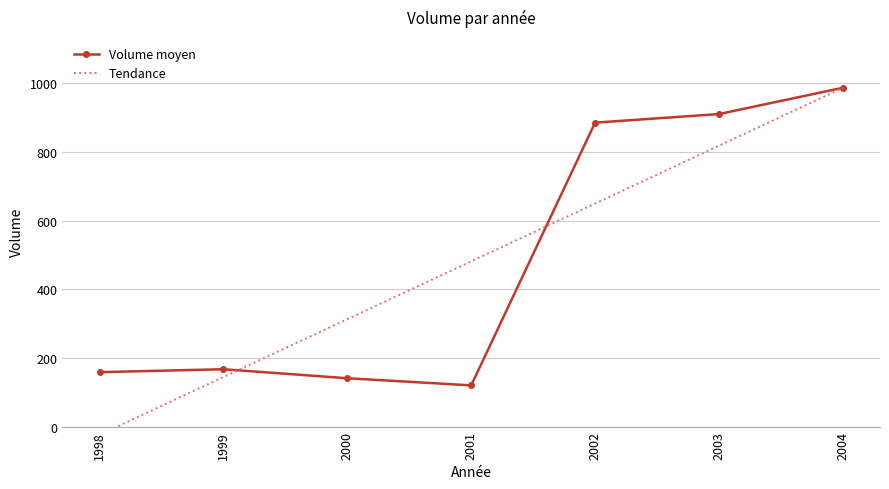

At how many categories does at least one series exceed -2?

7